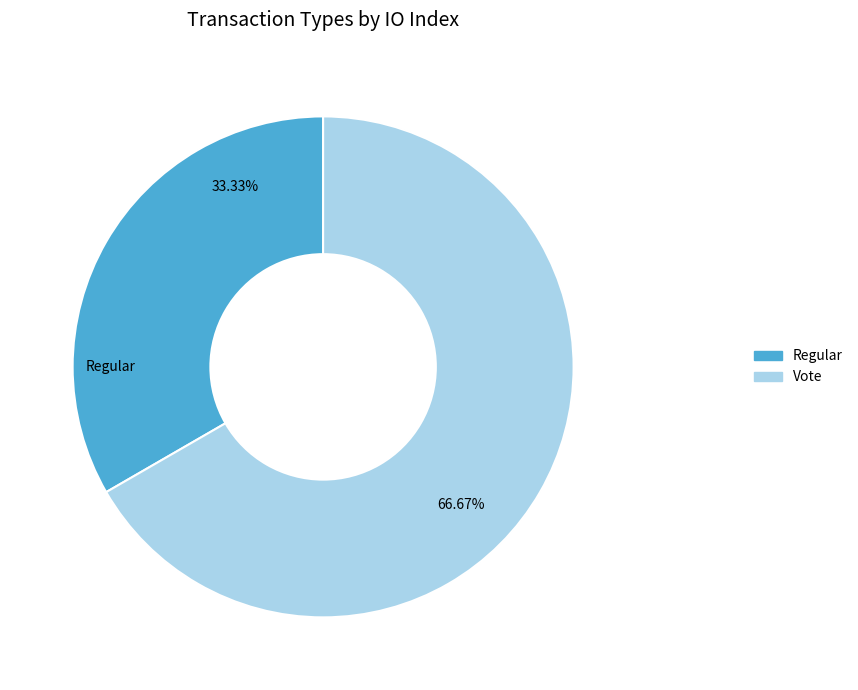

What is the smallest slice in the pie chart?

Regular